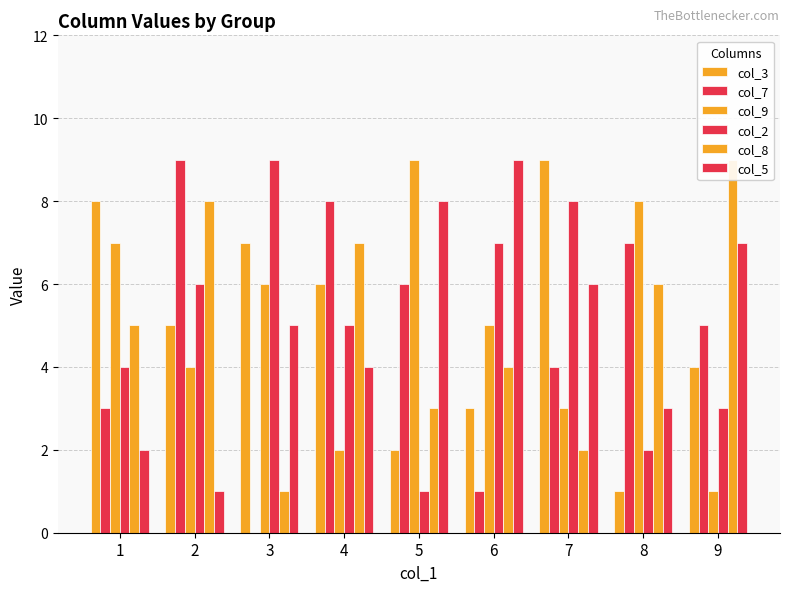

Where does the col_9 series first go above 5?

1